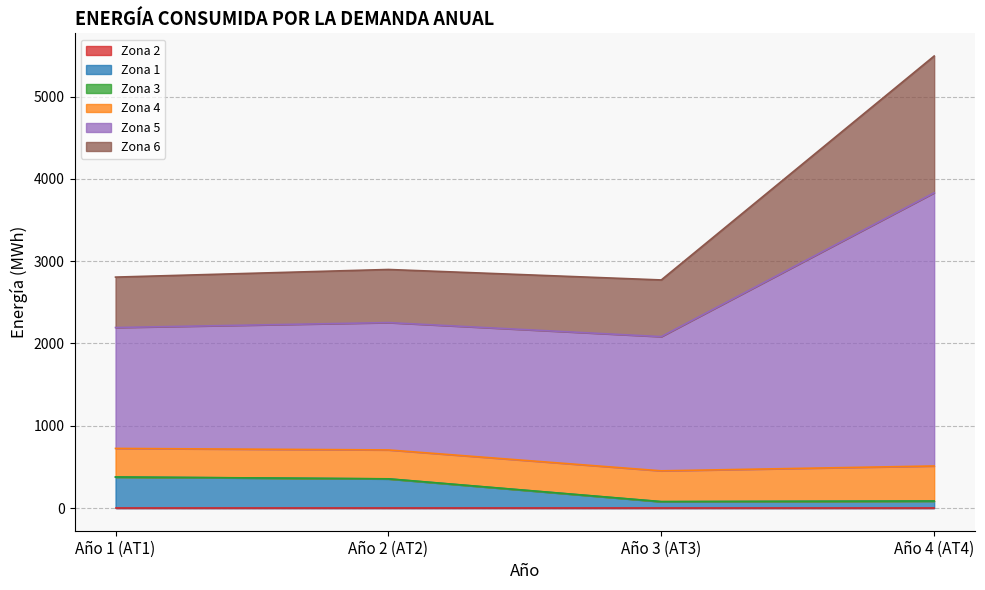

Does the chart display data point markers on the line(s)?

No